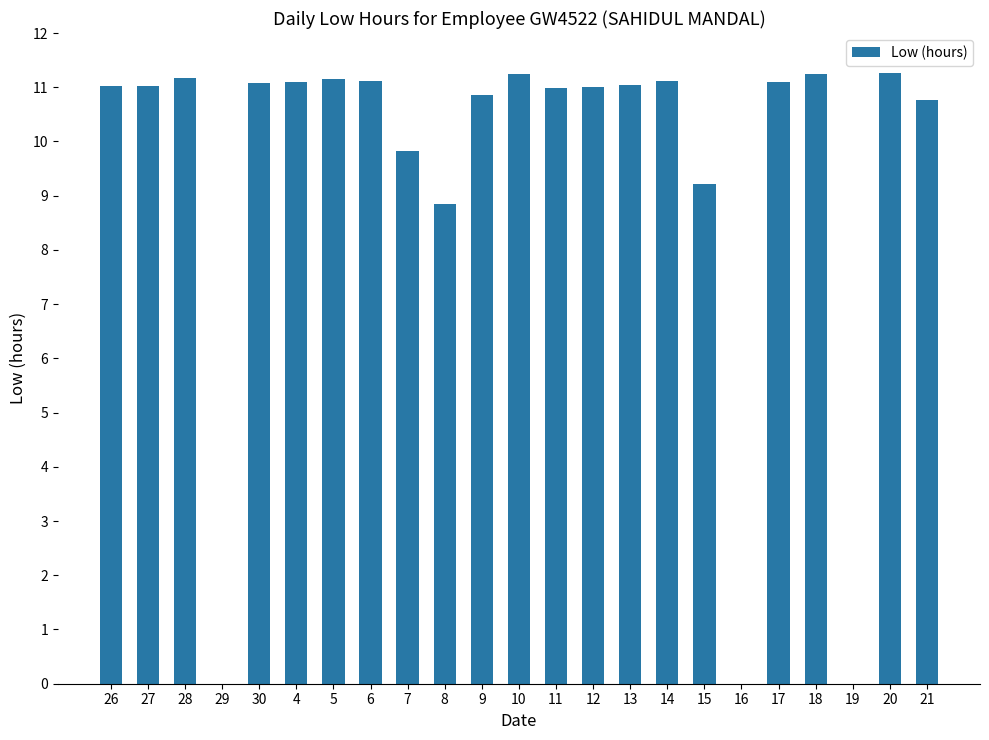

Approximately how many times larger is the value at 27 compared to 4?

1.0